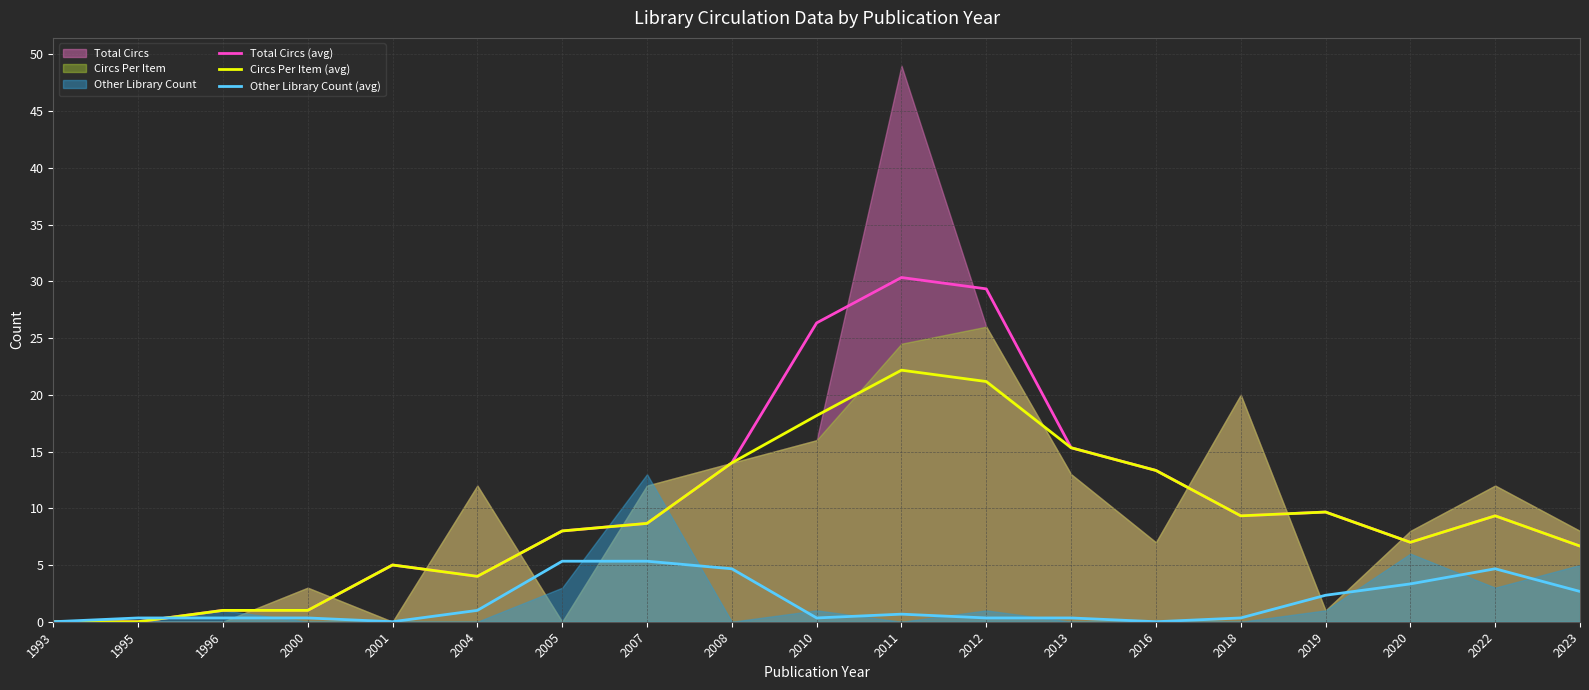

What is the difference between the second highest and second lowest values in the Total Circs (avg) series?

29.3